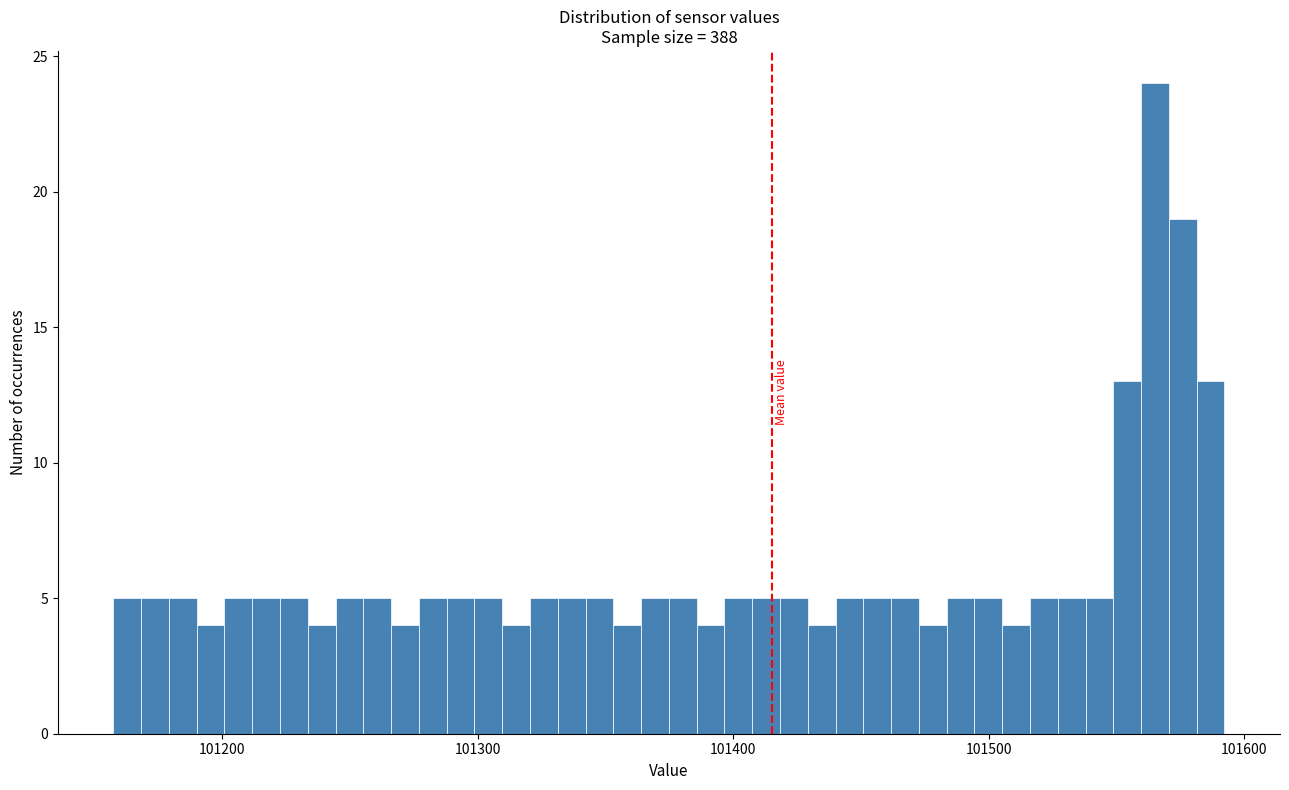

Around what value on the x-axis is the tallest bar? Give the approximate position of its centre, as read against the axis.

101570